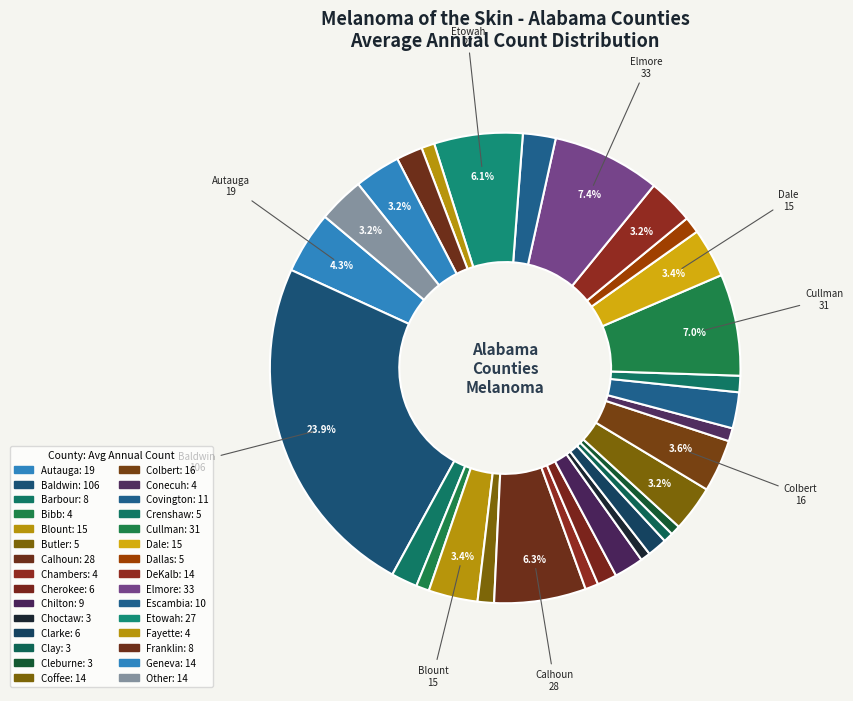

Is there any slice that represents more than half of the pie?

No